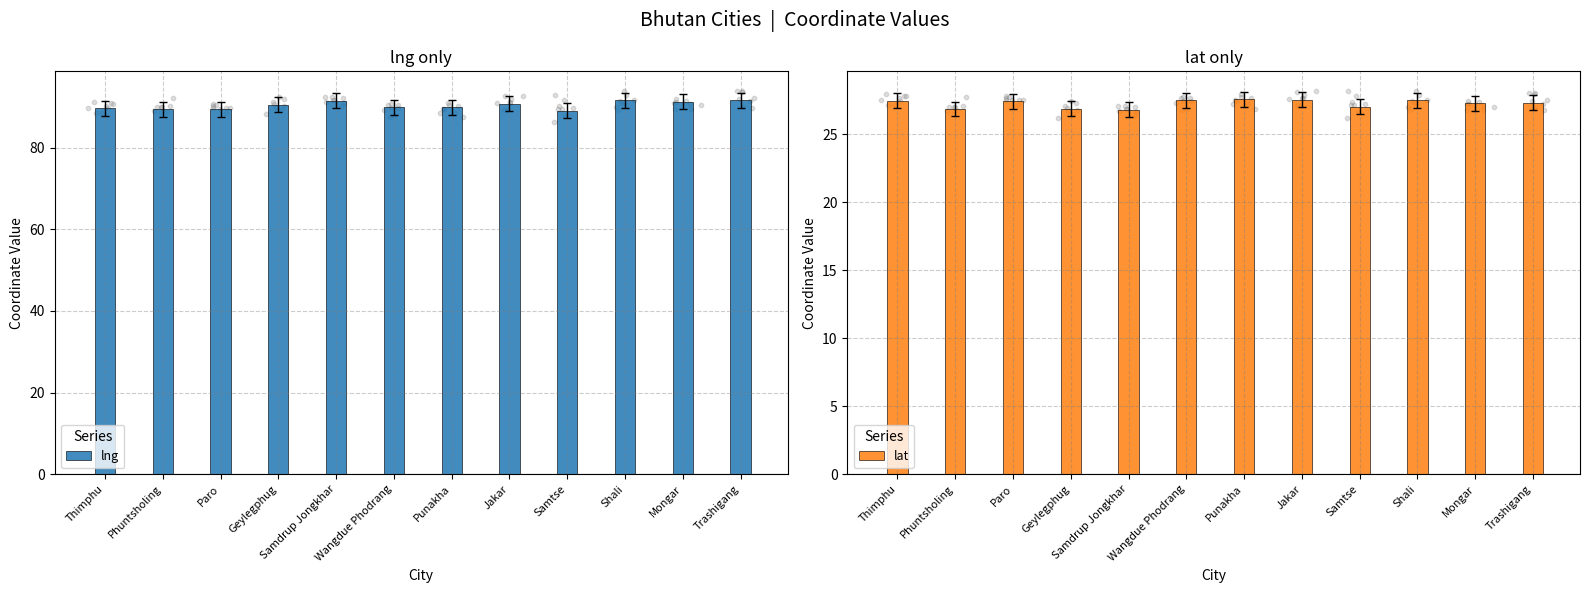

Is the value of lng at Wangdue Phodrang greater than the value of lat at Jakar?

Yes